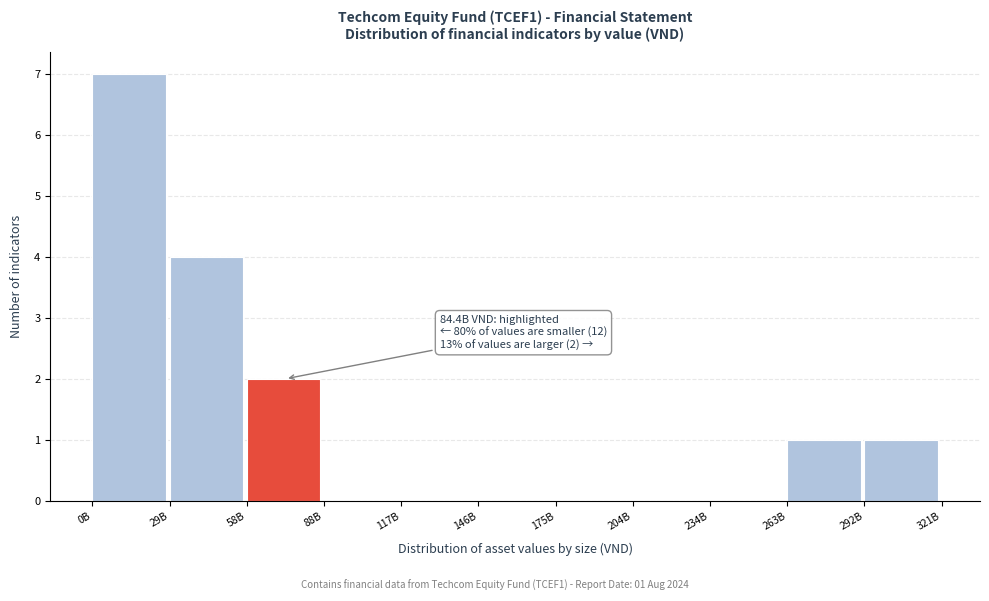

Reading left to right, extract all data points from this chart.

0B=7	29B=4	58B=2	88B=0	117B=0	146B=0	175B=0	204B=0	234B=0	263B=1	292B=1